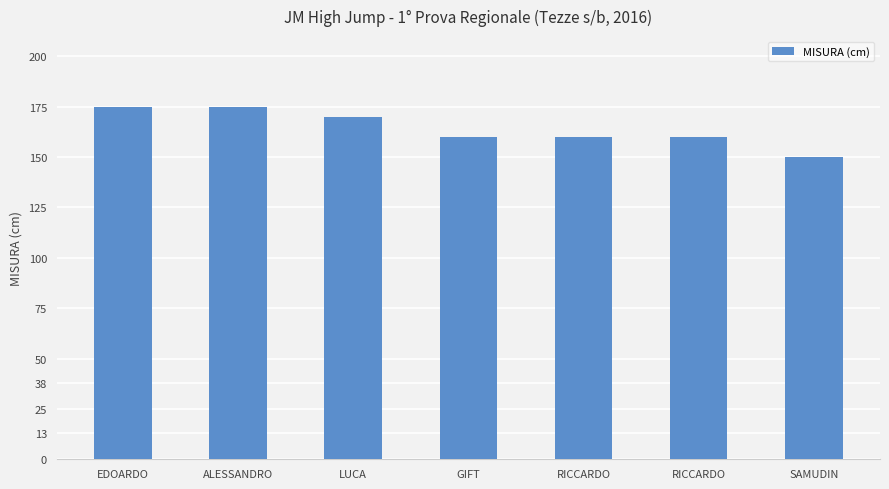

What is the difference between the maximum and minimum values?

25